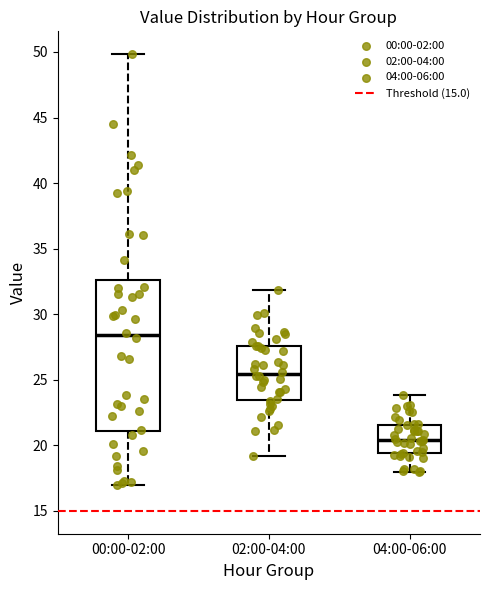

Reading left to right, transcribe this box plot: for each box, give where its median line is, the range the box spans, and where its two whiskers end, as read against the y-axis. The values are not printed on the chart, so give them approximately, as read against the axis.

00:00-02:00: median 28.5, box 21.0 to 32.5, whiskers 17.0 to 50.0
02:00-04:00: median 25.5, box 23.5 to 27.5, whiskers 19.0 to 32.0
04:00-06:00: median 20.5, box 19.5 to 21.5, whiskers 18.0 to 24.0